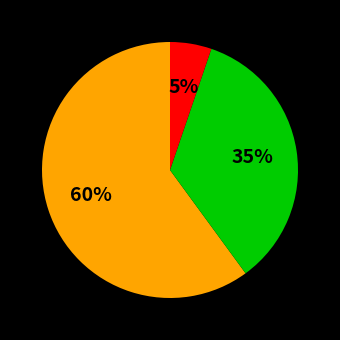

Is there any slice that represents more than half of the pie?

Yes